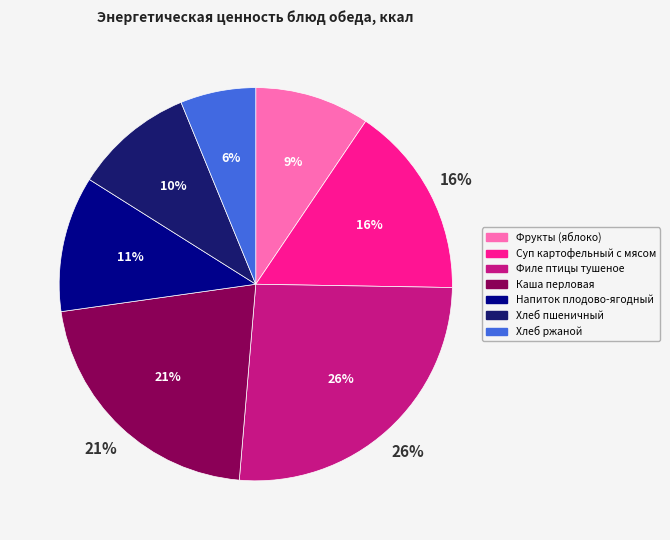

To the nearest percent, what portion does Хлеб пшеничный represent?

10%